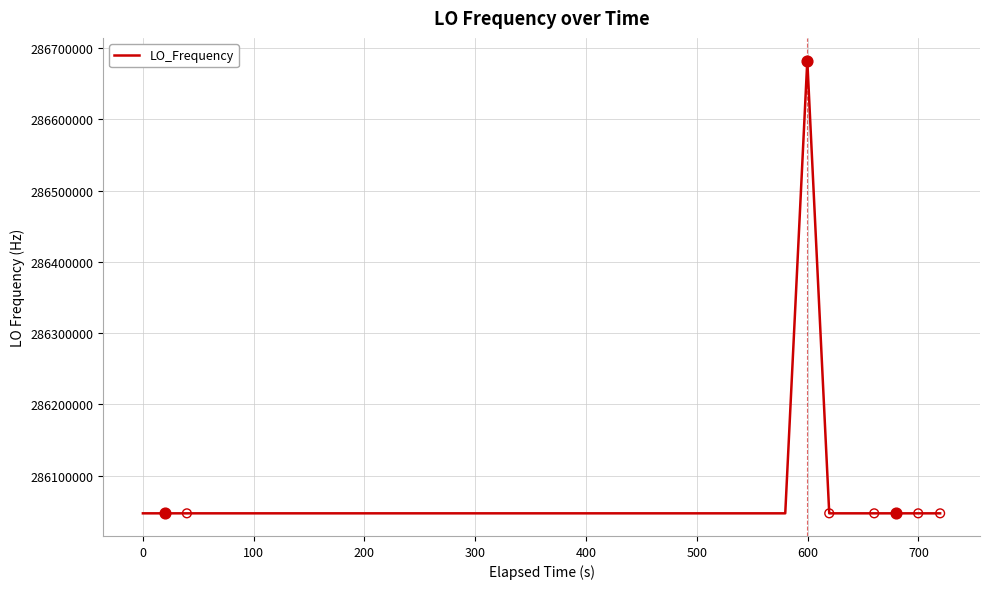

What is the difference between the maximum and minimum values?

635711.1